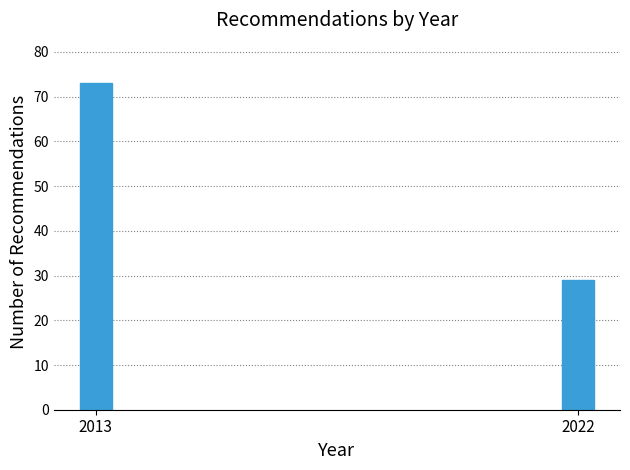

Reading left to right, list all the values displayed in this chart.

73	29